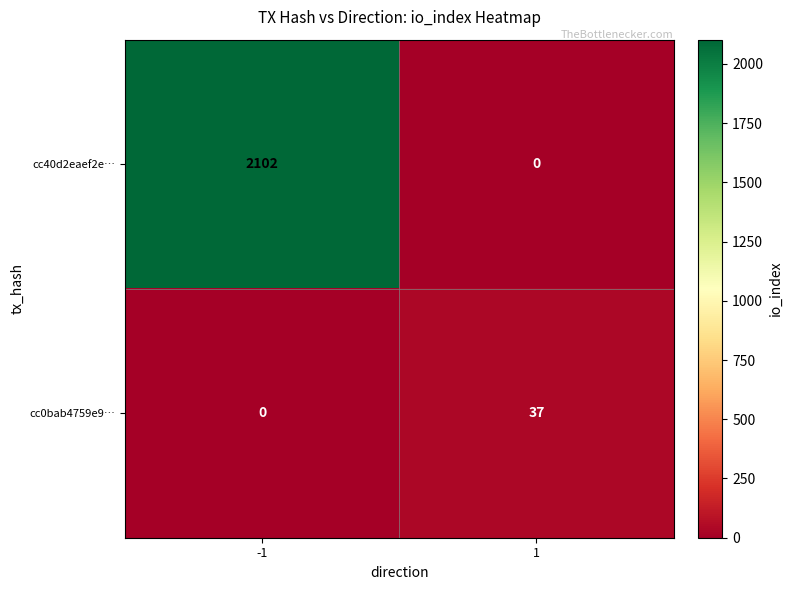

Which series changed the most between -1 and 1?

cc40d2eaef2e…